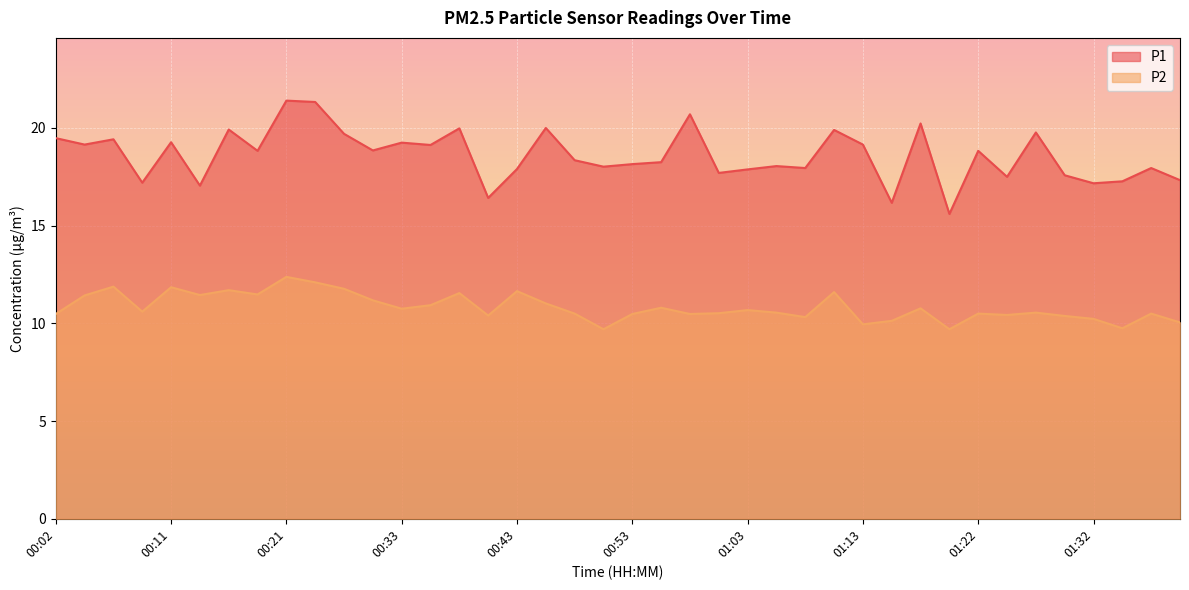

True or false: P1 and P2 intersect in this chart.

False